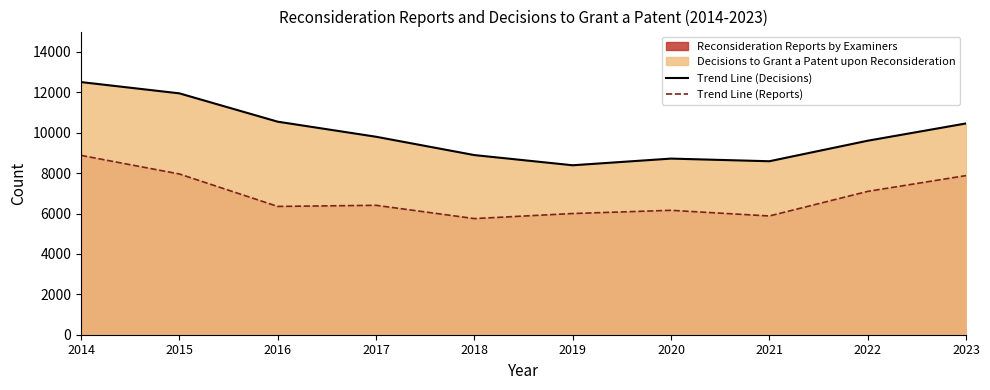

True or false: Trend Line (Decisions) and Trend Line (Reports) cross at least once.

False